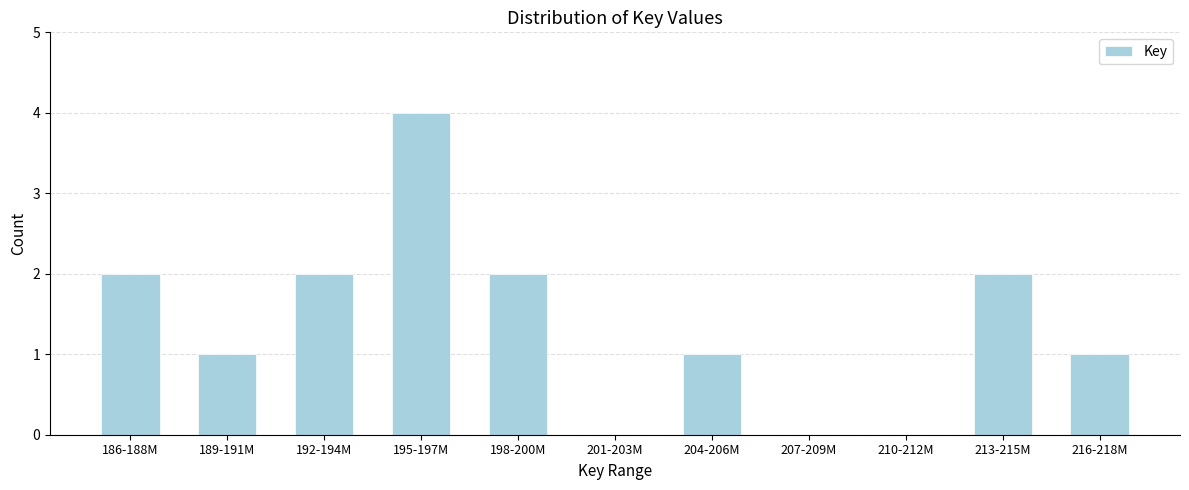

Reading left to right, list all the values displayed in this chart.

186-188M=2	189-191M=1	192-194M=2	195-197M=4	198-200M=2	201-203M=0	204-206M=1	207-209M=0	210-212M=0	213-215M=2	216-218M=1